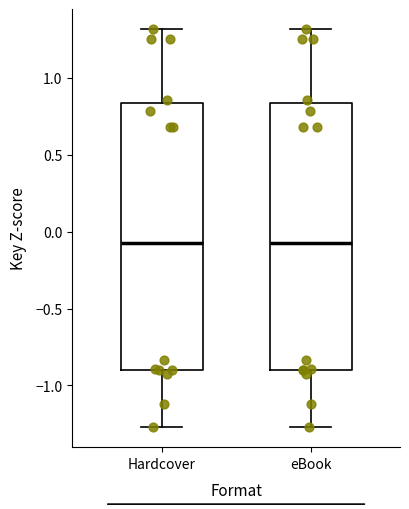

Reading left to right, read every box against the y-axis: the position of its median line, the range the box covers, and the ends of its whiskers. The values are not printed on the chart, so give them approximately, as read against the axis.

Hardcover: median -0.05, box -0.90 to 0.85, whiskers -1.25 to 1.30
eBook: median -0.05, box -0.90 to 0.85, whiskers -1.25 to 1.30